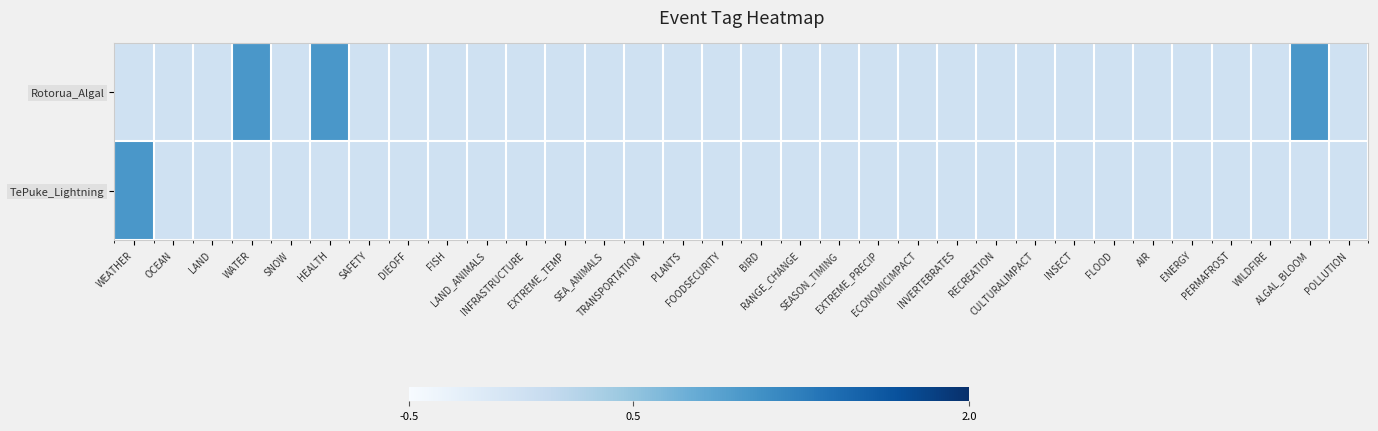

Rank the series at WATER from lowest to highest value.

TePuke_Lightning, Rotorua_Algal